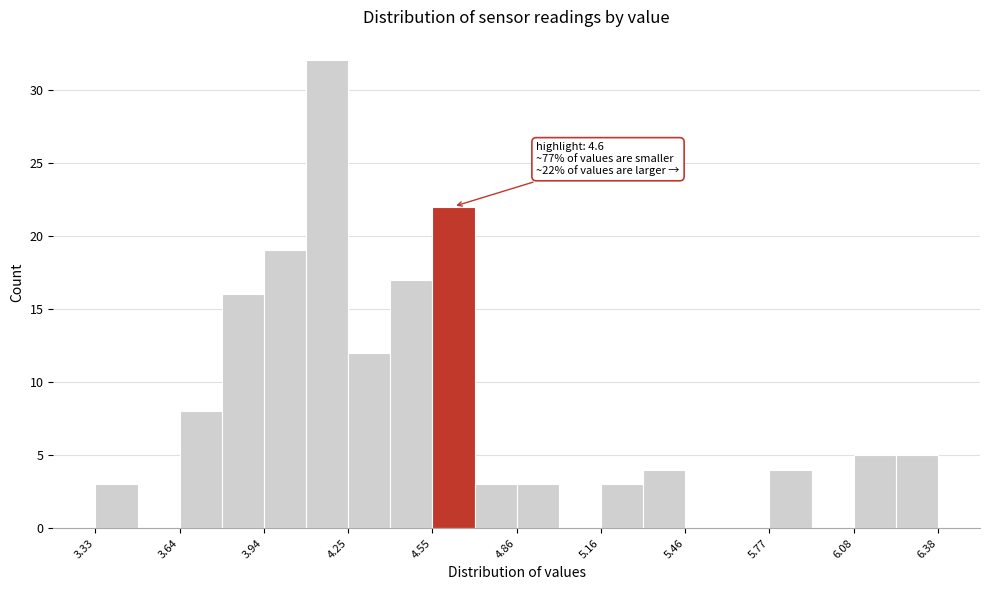

Around what value on the x-axis is the tallest bar? Give the approximate position of its centre, as read against the axis.

4.15